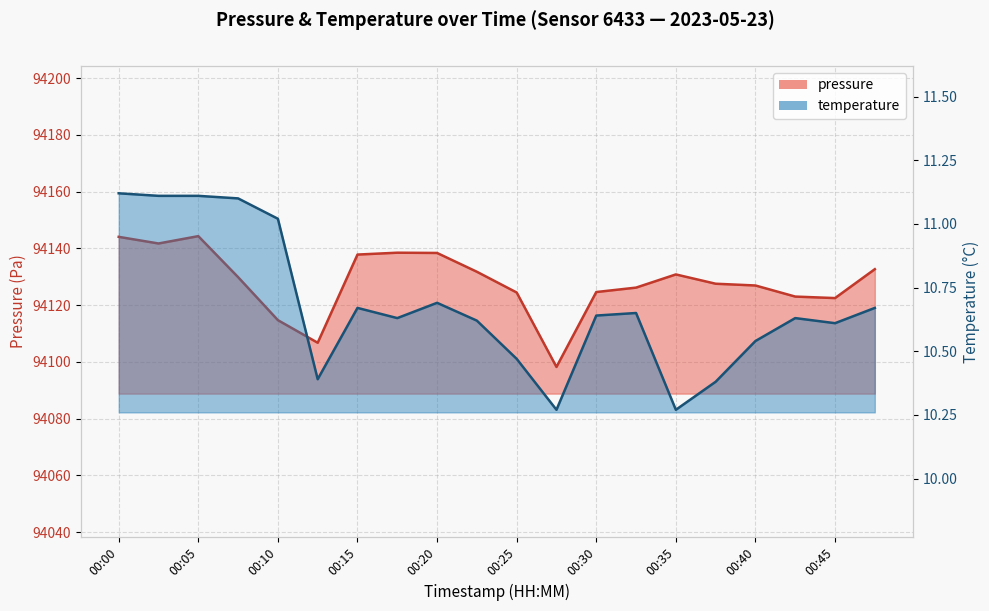

Which series changed the most between 00:30 and 00:47?

pressure